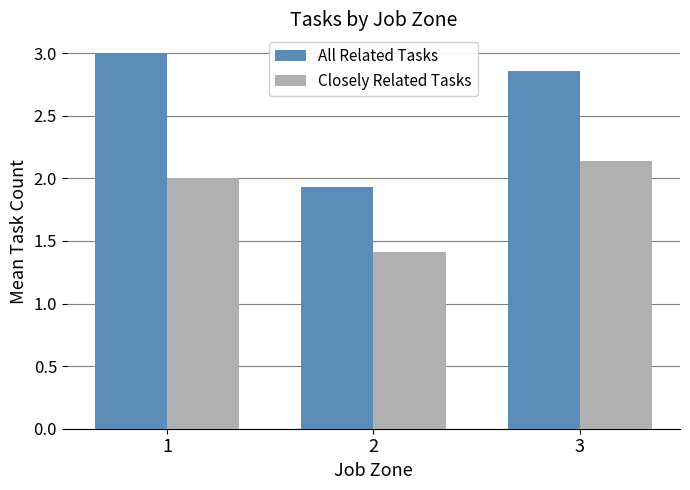

What is the total value across all series at 2?

3.3